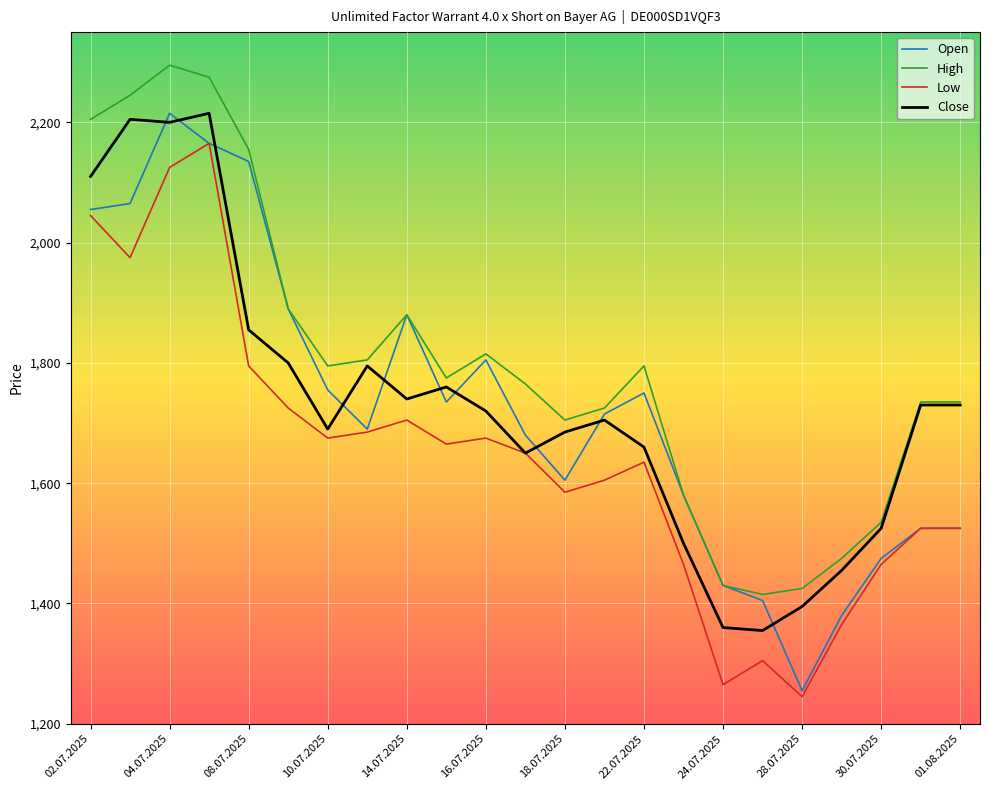

True or false: Low and High cross at least once.

False